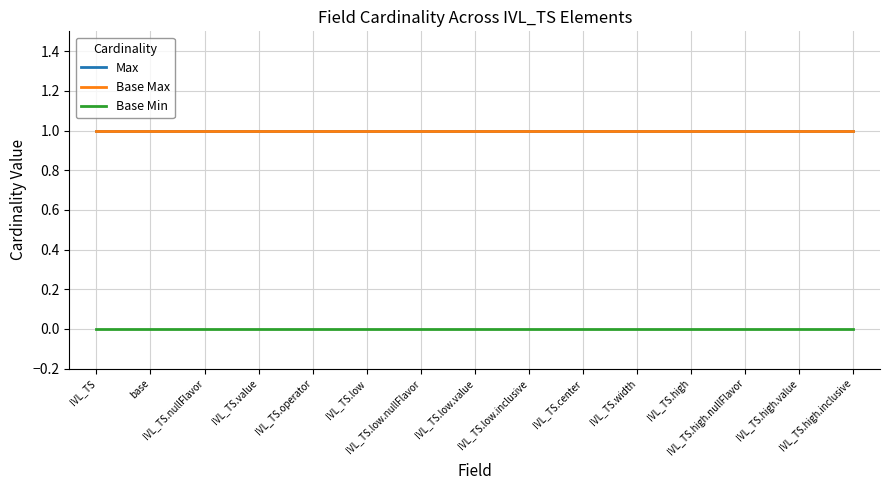

True or false: Base Min has more than 1 interior local peaks.

False